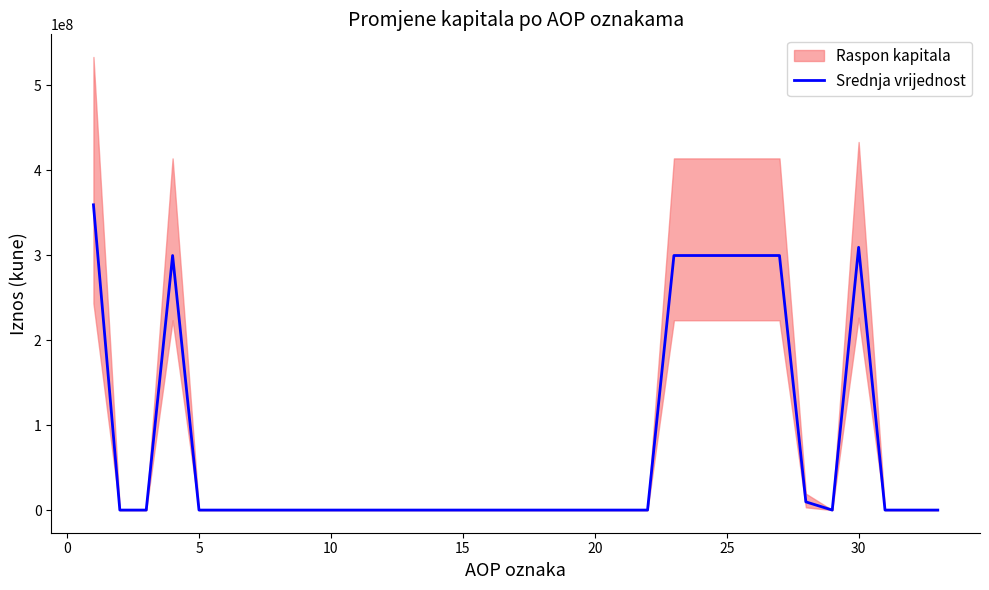

What is the sum of all values?

1577109265.5